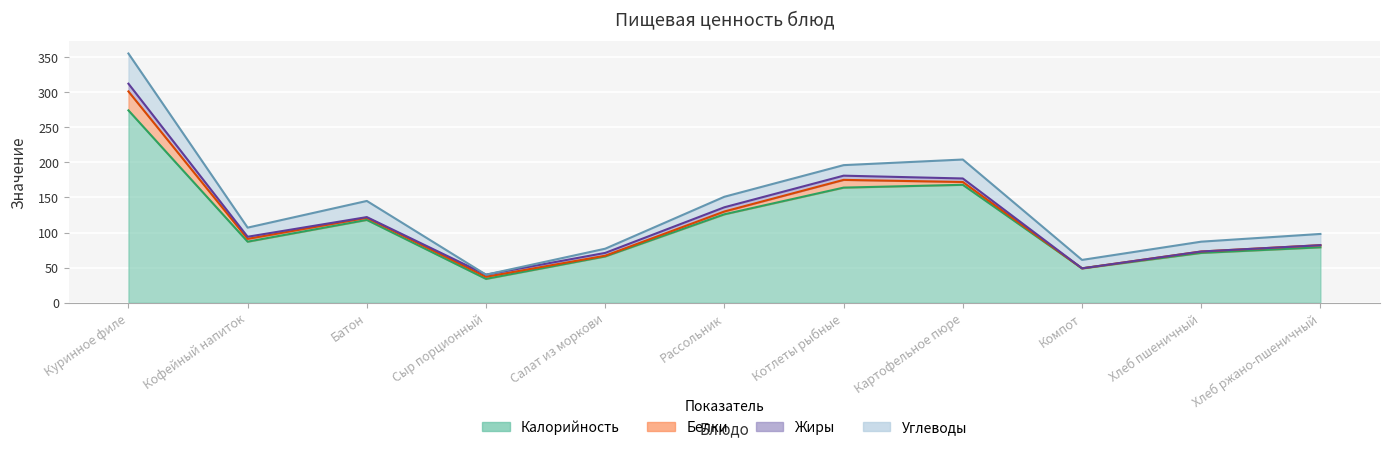

Which category has the highest value in the Жиры series?

Куринное филе